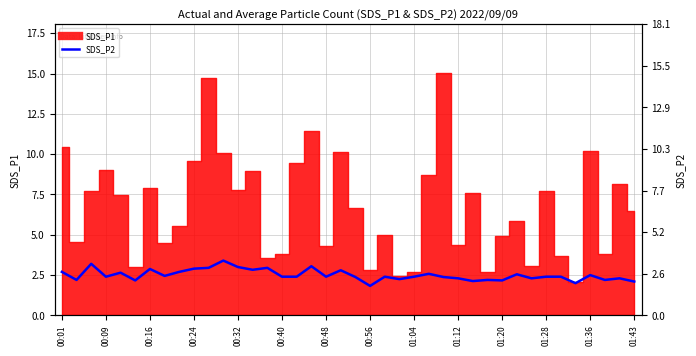

How many categories are shown in the chart?

40